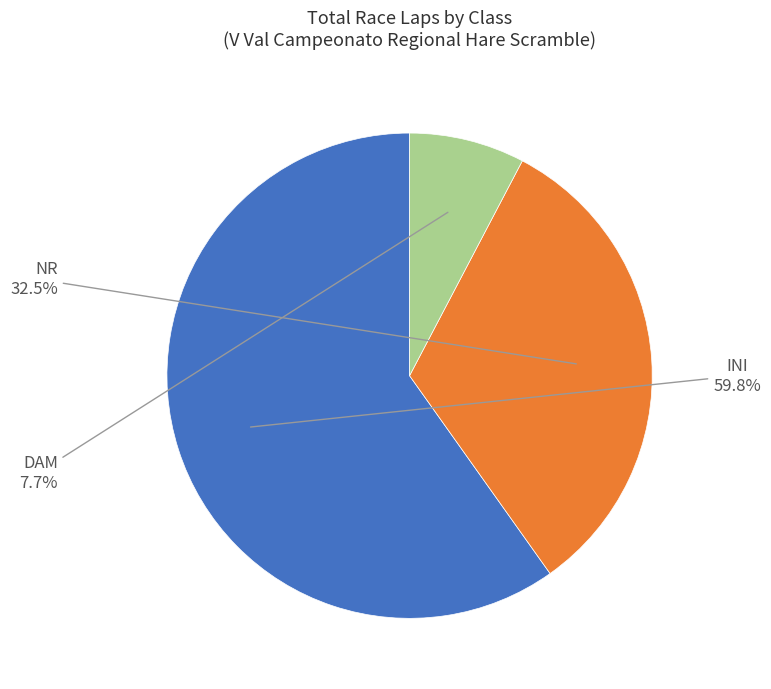

How many segments does this pie chart have?

3